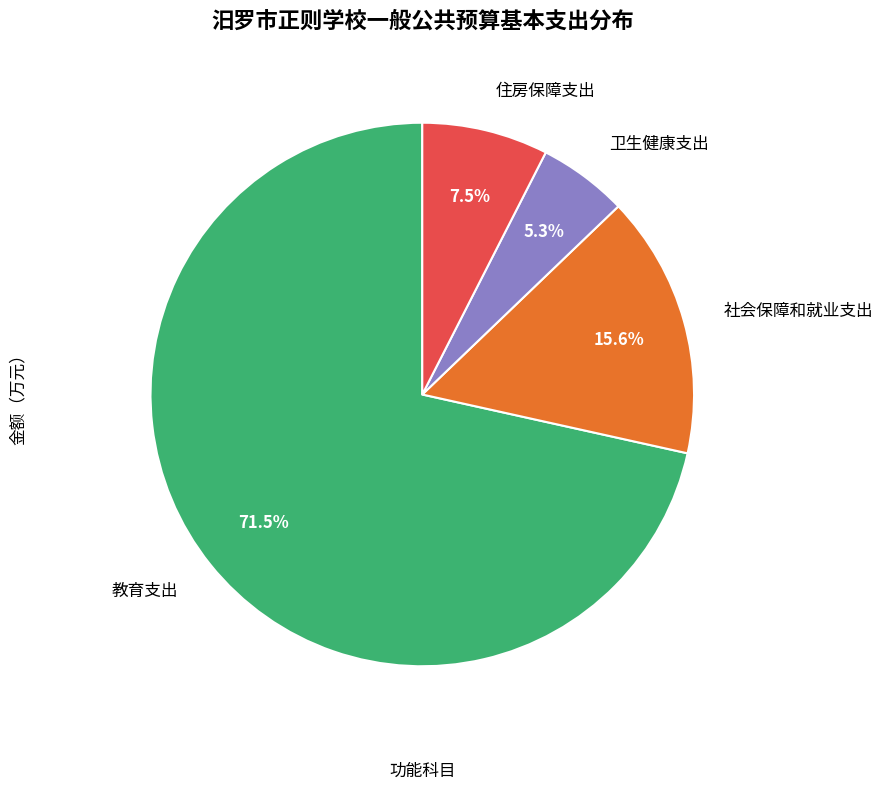

Is there a majority slice in this chart?

Yes